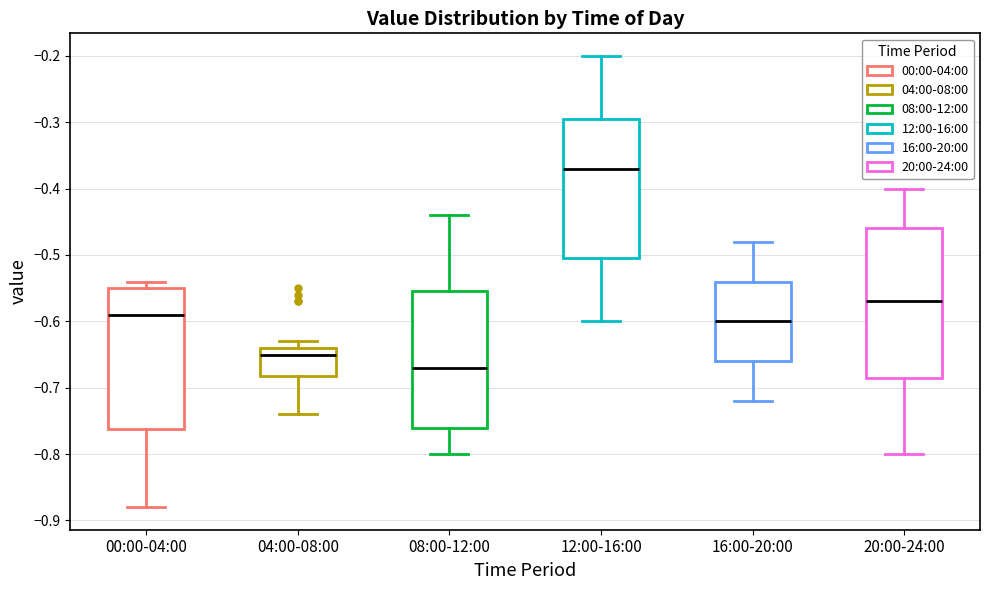

Reading left to right, read every box against the y-axis: the position of its median line, the range the box covers, and the ends of its whiskers. The values are not printed on the chart, so give them approximately, as read against the axis.

00:00-04:00: median -0.59, box -0.76 to -0.55, whiskers -0.88 to -0.54
04:00-08:00: median -0.65, box -0.68 to -0.64, whiskers -0.74 to -0.63
08:00-12:00: median -0.67, box -0.76 to -0.55, whiskers -0.80 to -0.44
12:00-16:00: median -0.37, box -0.50 to -0.29, whiskers -0.60 to -0.20
16:00-20:00: median -0.60, box -0.66 to -0.54, whiskers -0.72 to -0.48
20:00-24:00: median -0.57, box -0.68 to -0.46, whiskers -0.80 to -0.40